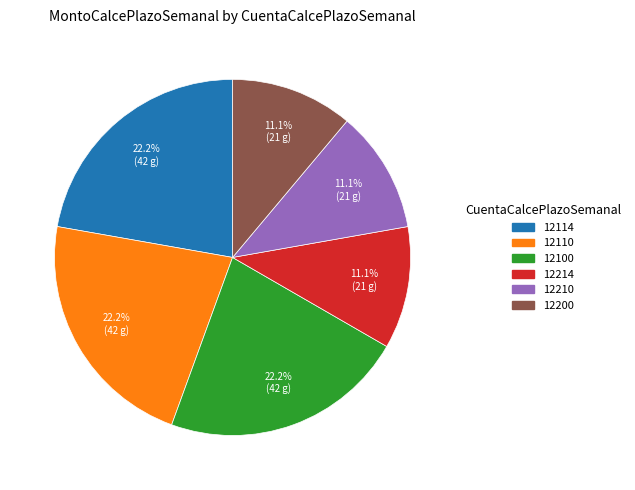

Does any single category account for the majority?

No